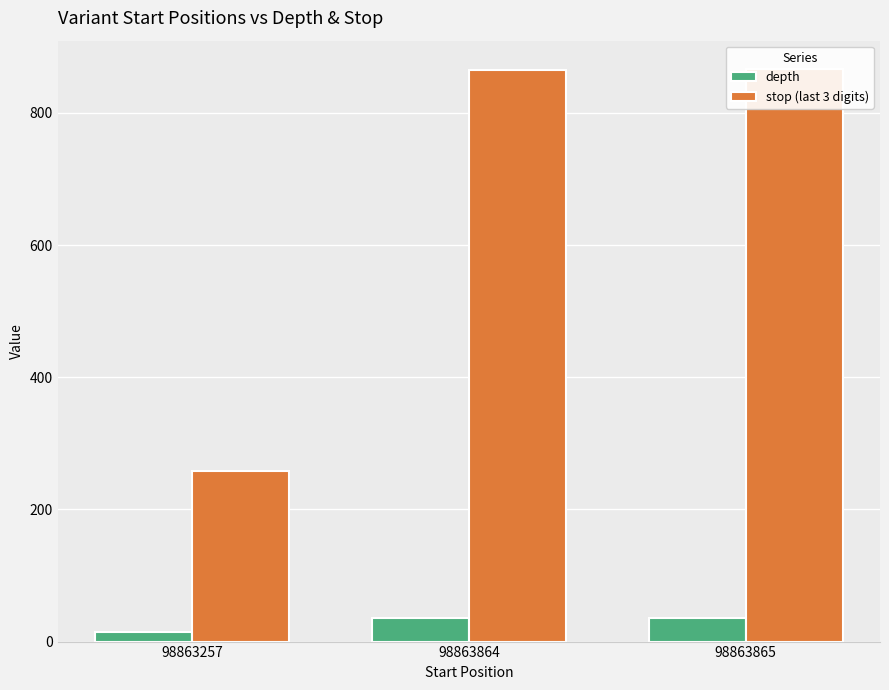

Reading left to right, list all the values displayed in this chart.

depth: 98863257=15	98863864=35	98863865=36
stop (last 3 digits): 98863257=258	98863864=865	98863865=866